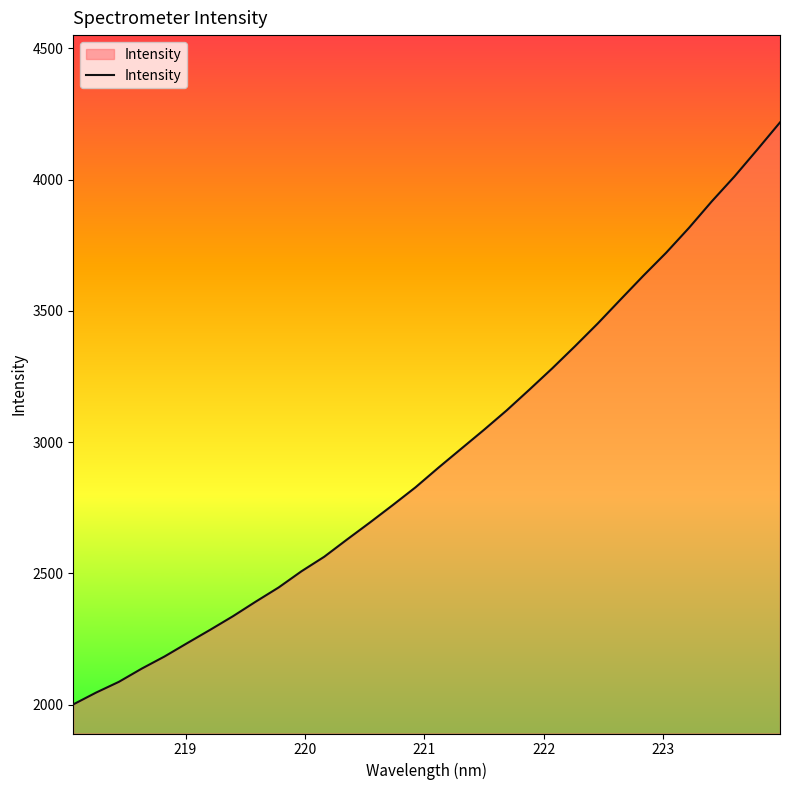

What is the greatest value displayed?

4217.9